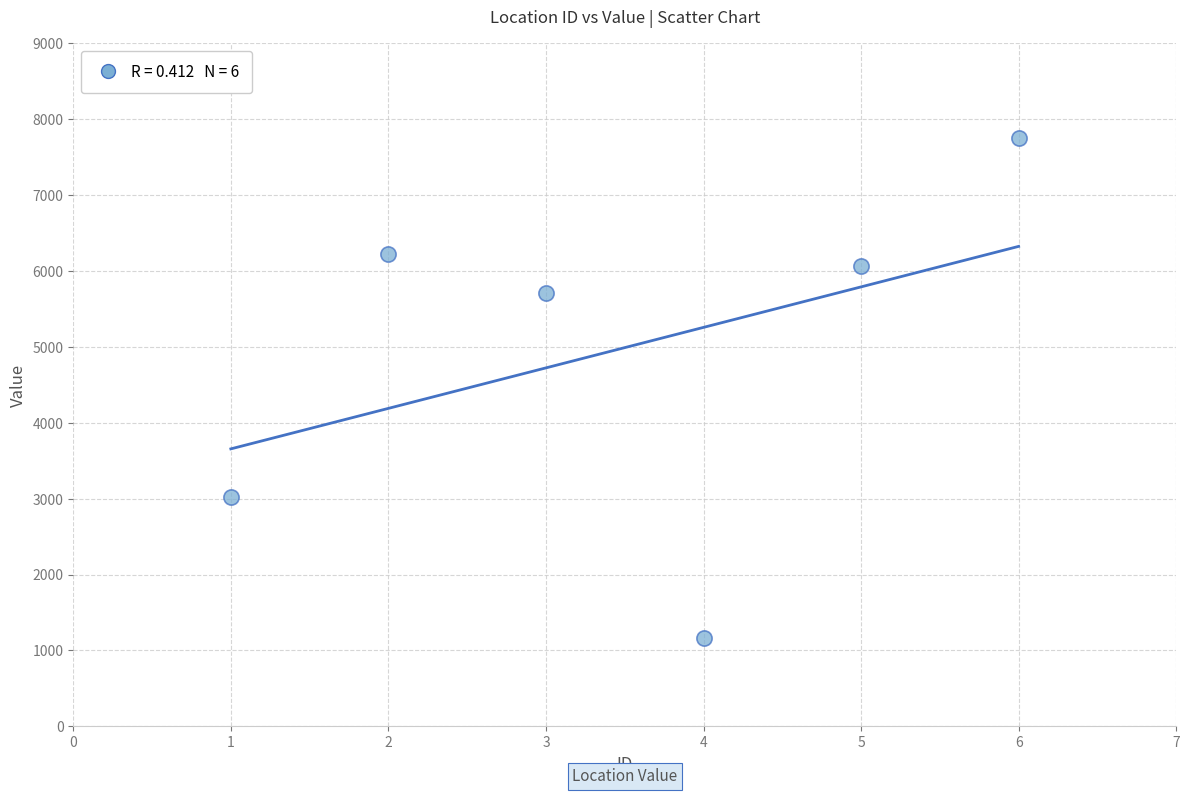

What Y value in the scatter plot is closest to 4459?

5715